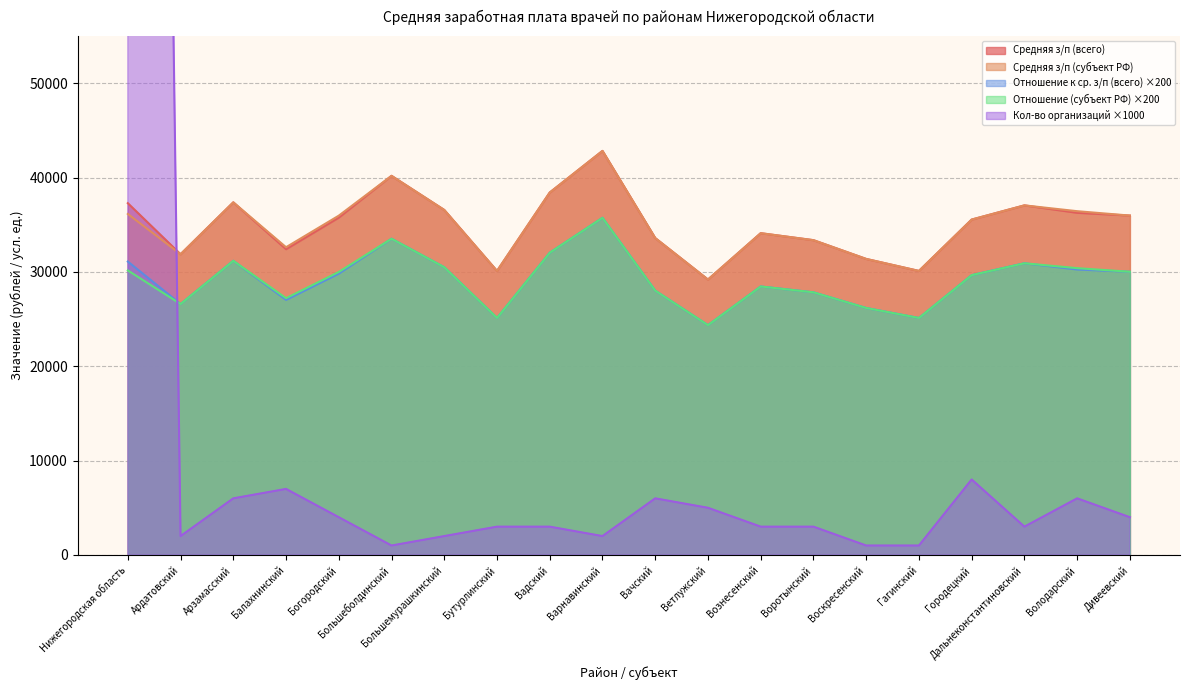

How many values in the Средняя з/п (всего) series are below 35758?

10